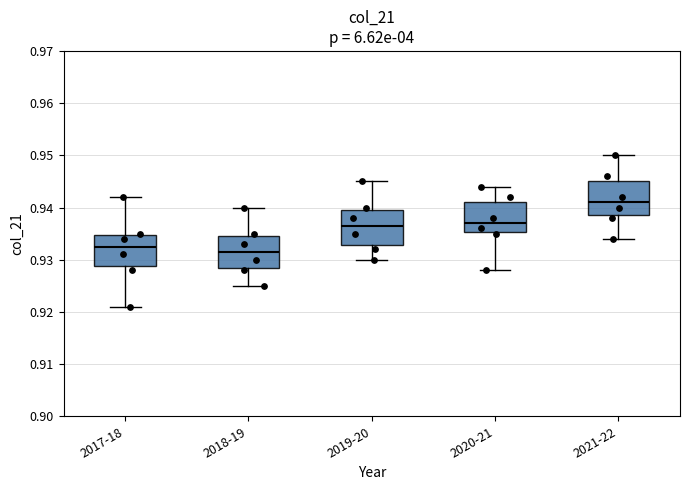

Where does the upper whisker of the box for 2018-19 end on the y-axis? The values are not printed on the chart, so give them approximately, as read against the axis.

0.940